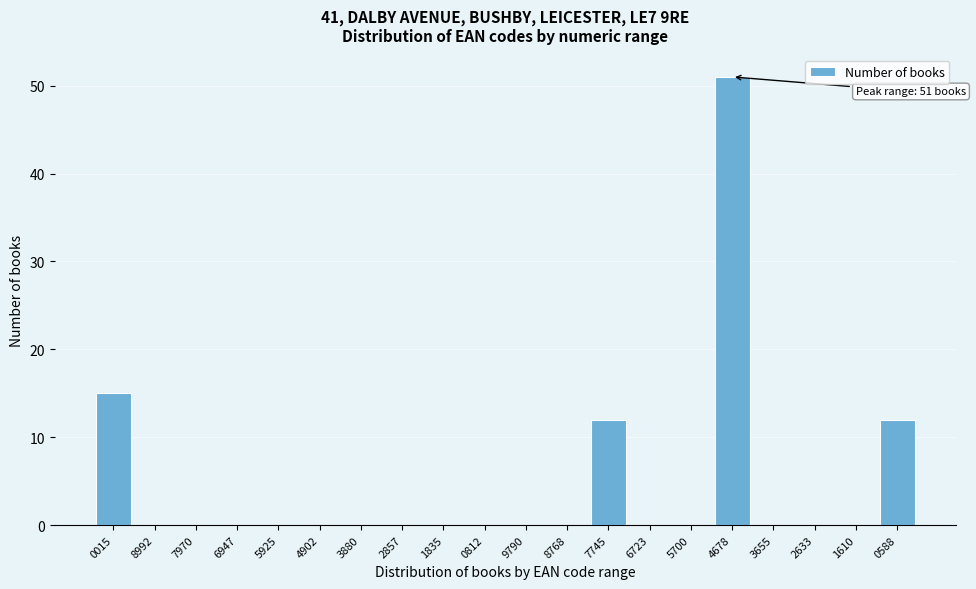

Reading right to left, transcribe all the data shown in this chart.

0588=12	1610=0	2633=0	3655=0	4678=51	5700=0	6723=0	7745=12	8768=0	9790=0	0812=0	1835=0	2857=0	3880=0	4902=0	5925=0	6947=0	7970=0	8992=0	0015=15